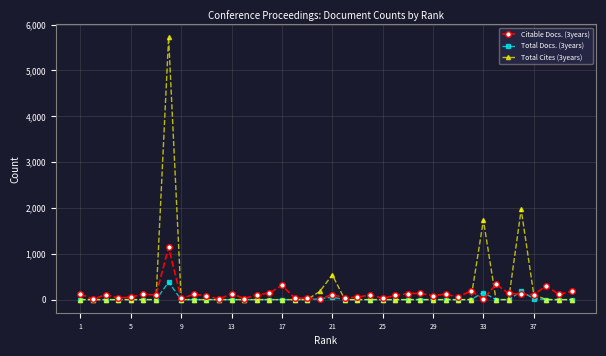

Which series has the largest total across all categories?

Total Cites (3years)